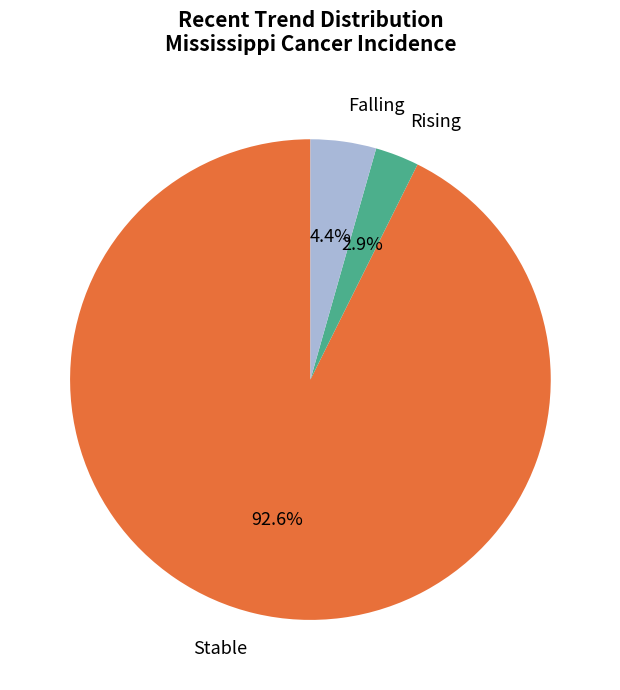

Which slice is the smallest?

Rising